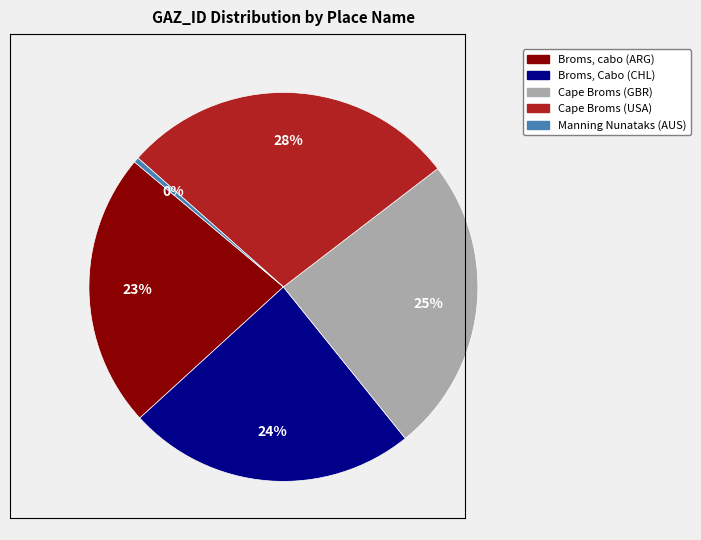

Which category has the smallest portion of the pie?

Manning Nunataks (AUS)